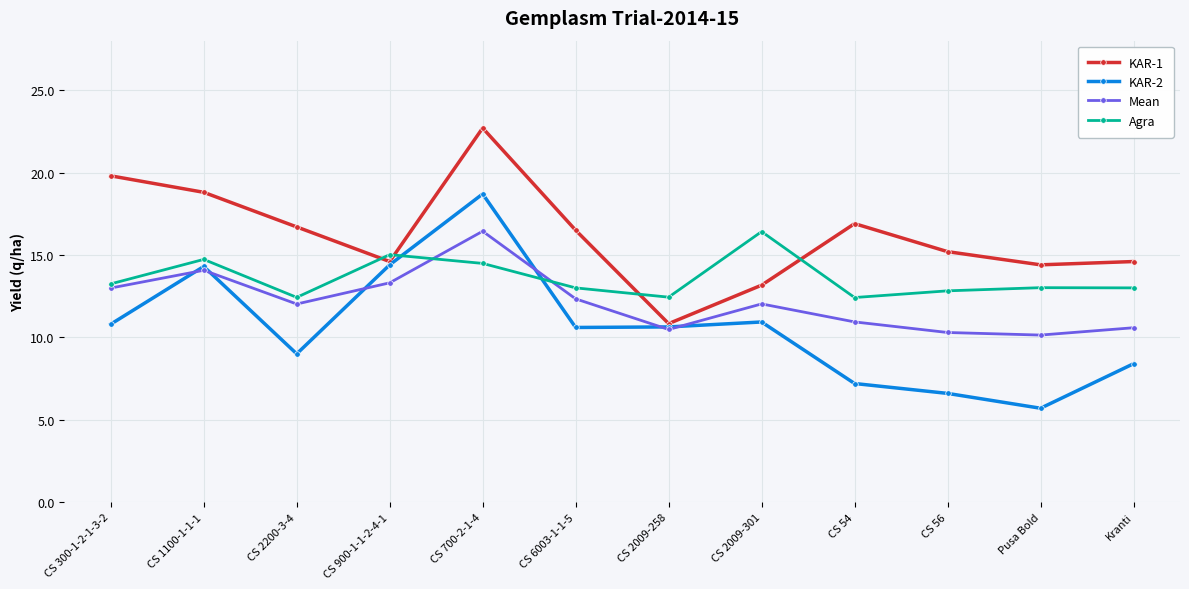

What is the approximate value of KAR-2 at Kranti?

8.4